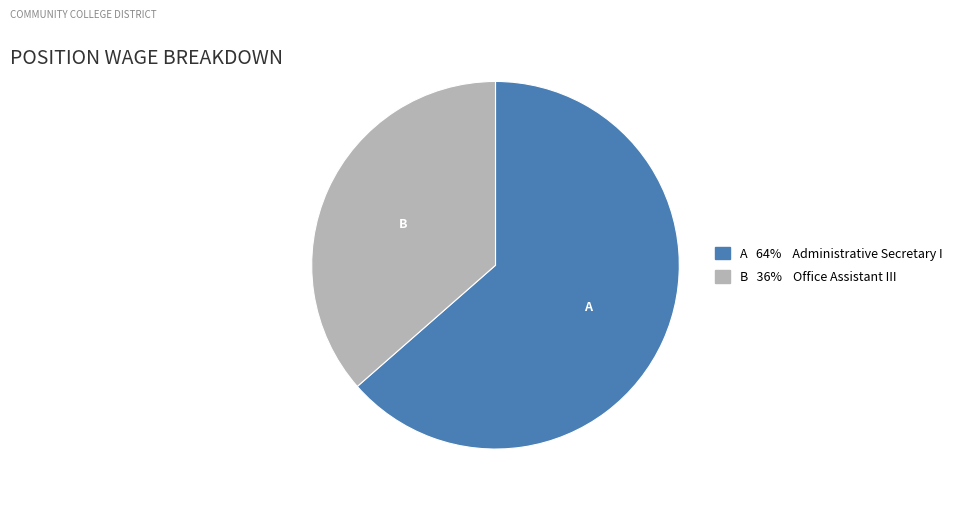

Does any single category account for the majority?

Yes